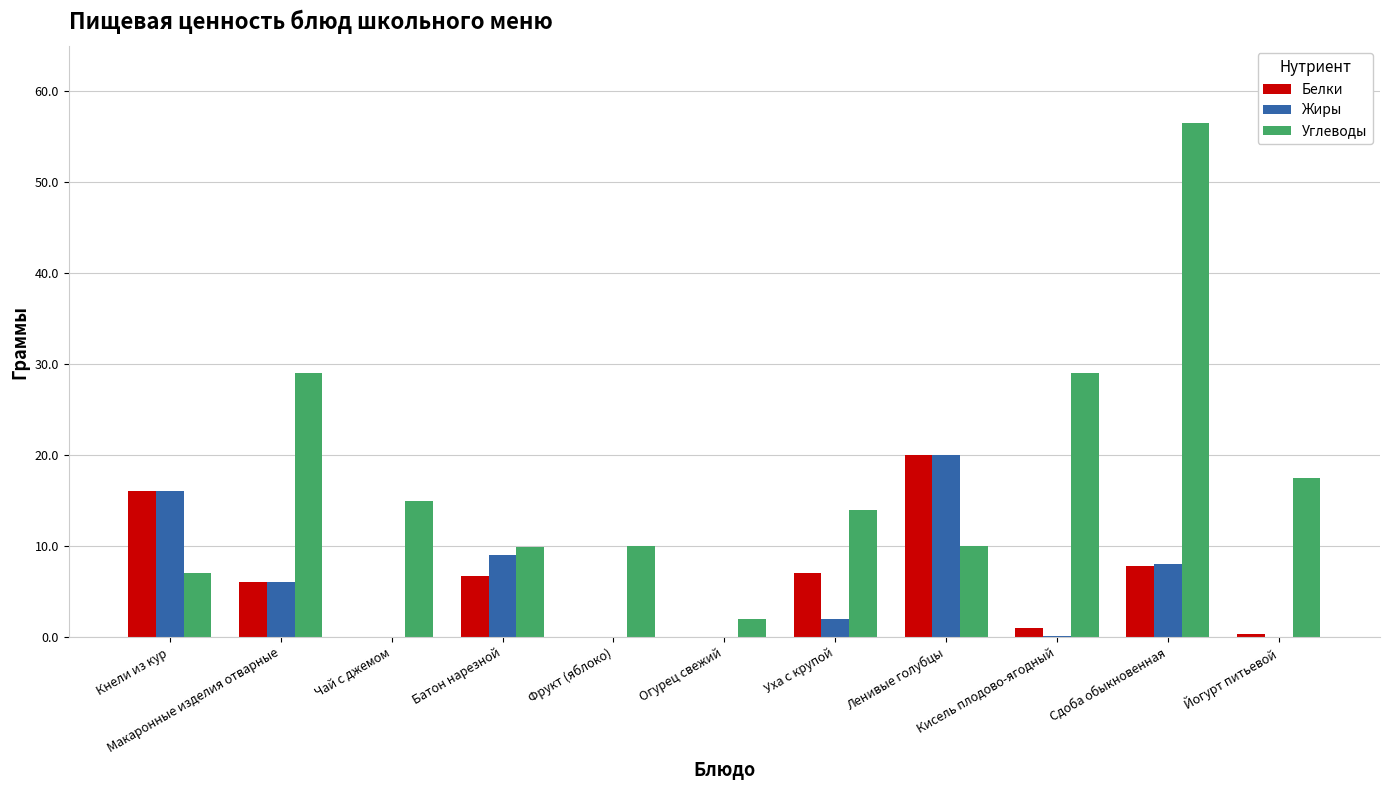

What is the maximum value shown in the chart?

56.5